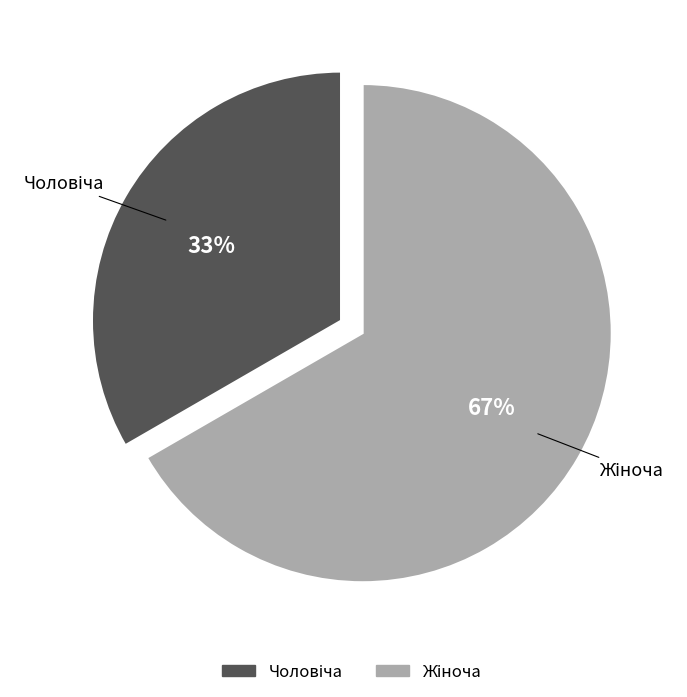

How many segments does this pie chart have?

2